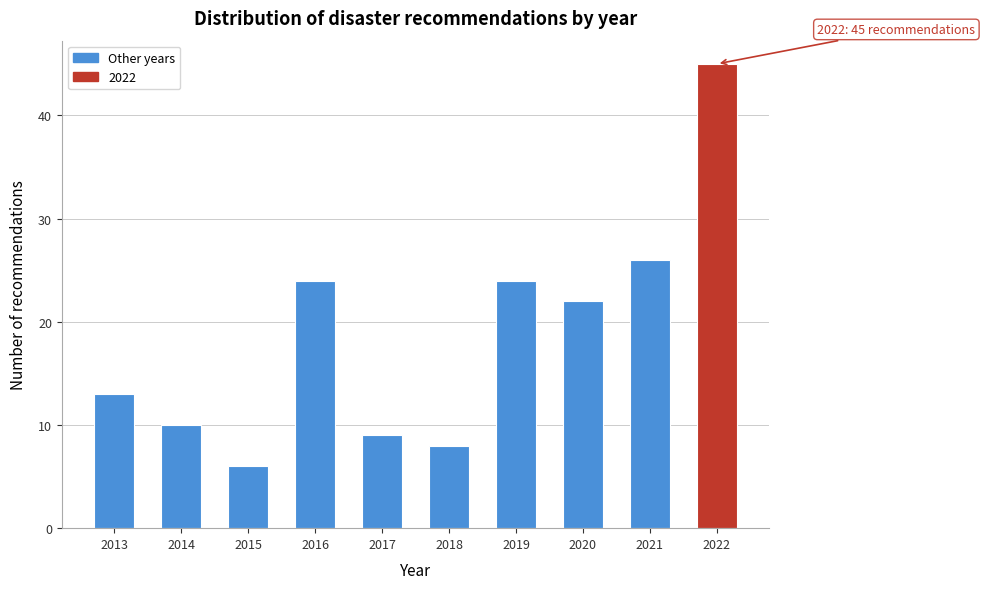

Reading right to left, list all the values displayed in this chart.

2022=45	2021=26	2020=22	2019=24	2018=8	2017=9	2016=24	2015=6	2014=10	2013=13